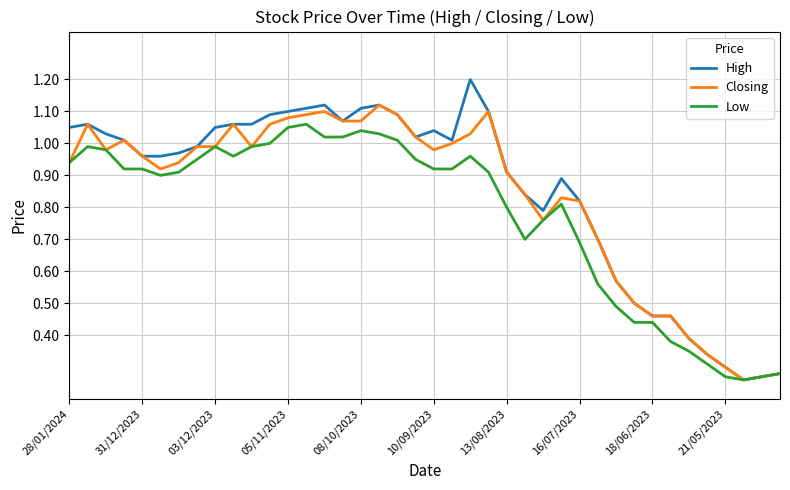

What is the greatest value displayed?

1.2